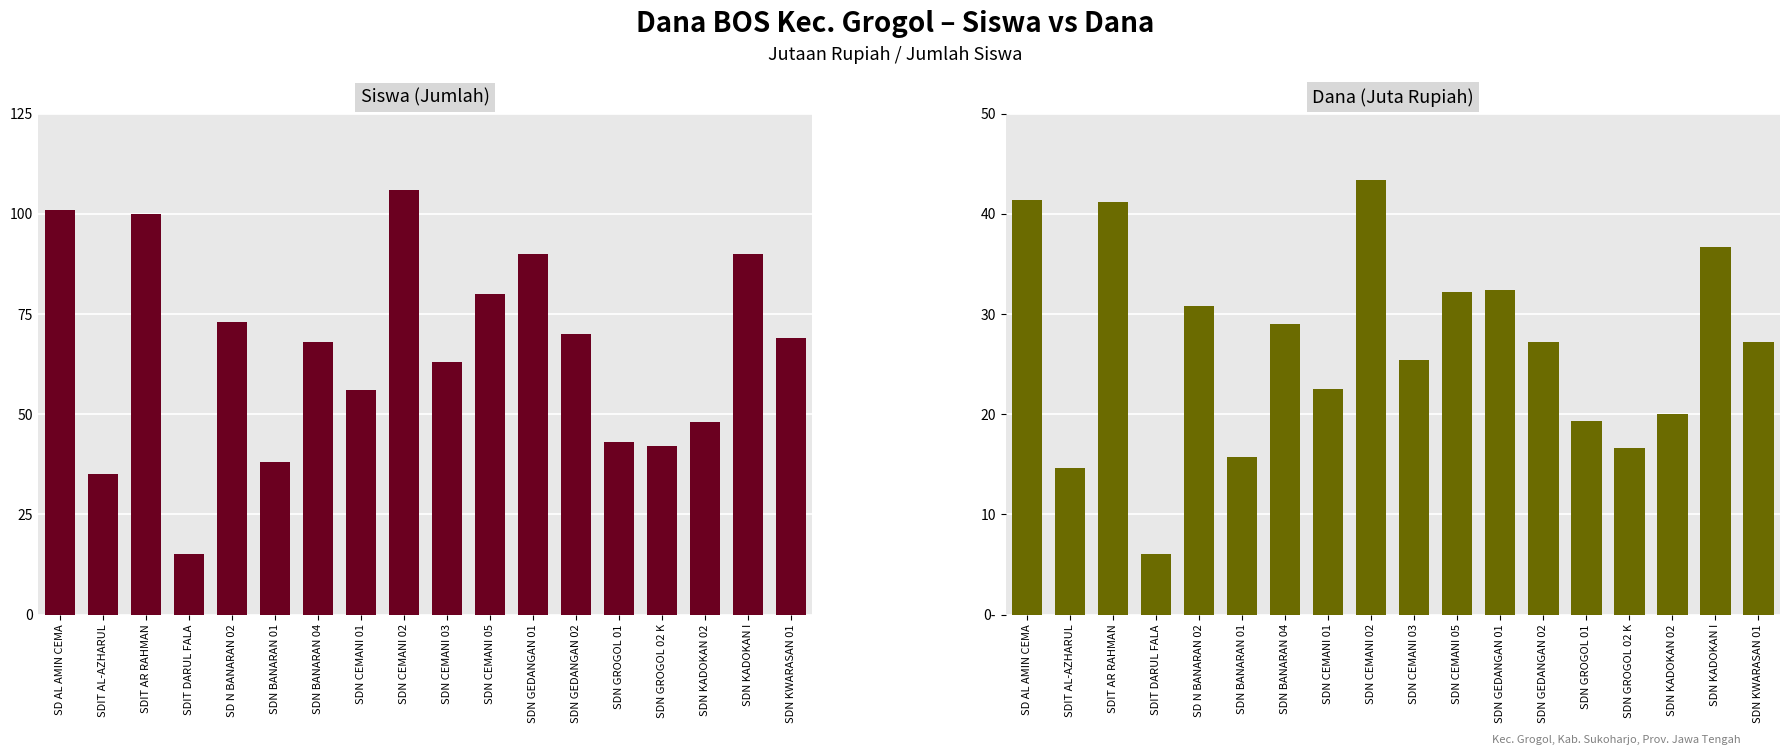

Reading left to right, transcribe all the data shown in this chart.

Siswa Disalurkan: 101.0	35.0	100.0	15.0	73.0	38.0	68.0	56.0	106.0	63.0	80.0	90.0	70.0	43.0	42.0	48.0	90.0	69.0
Dana Disalurkan (Juta Rp): 41.4	14.6	41.2	6.1	30.8	15.8	29.0	22.5	43.4	25.4	32.2	32.4	27.2	19.4	16.6	20.0	36.7	27.2